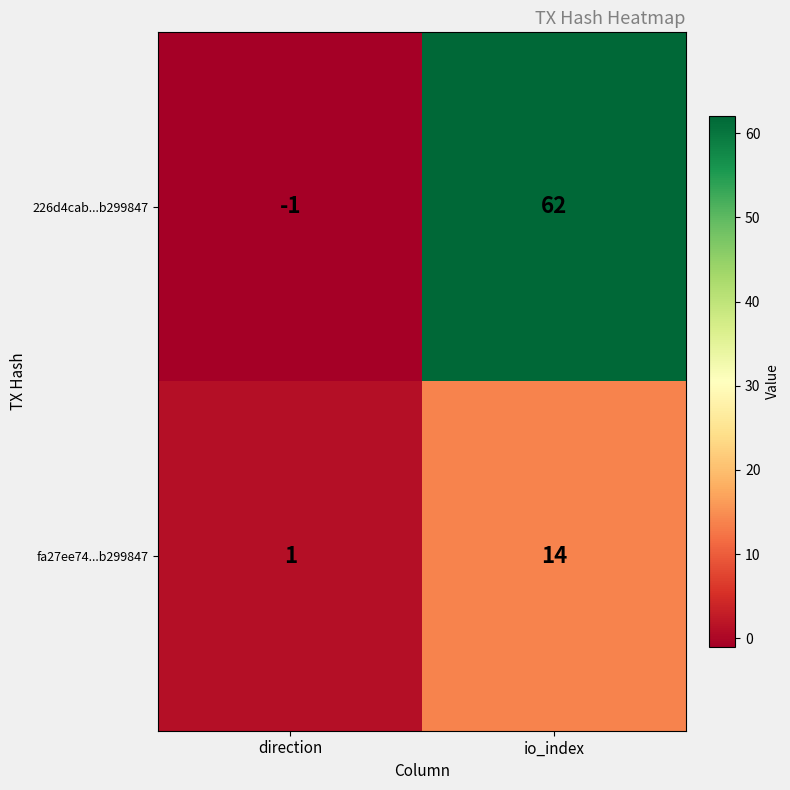

How many data points does each series have?

2